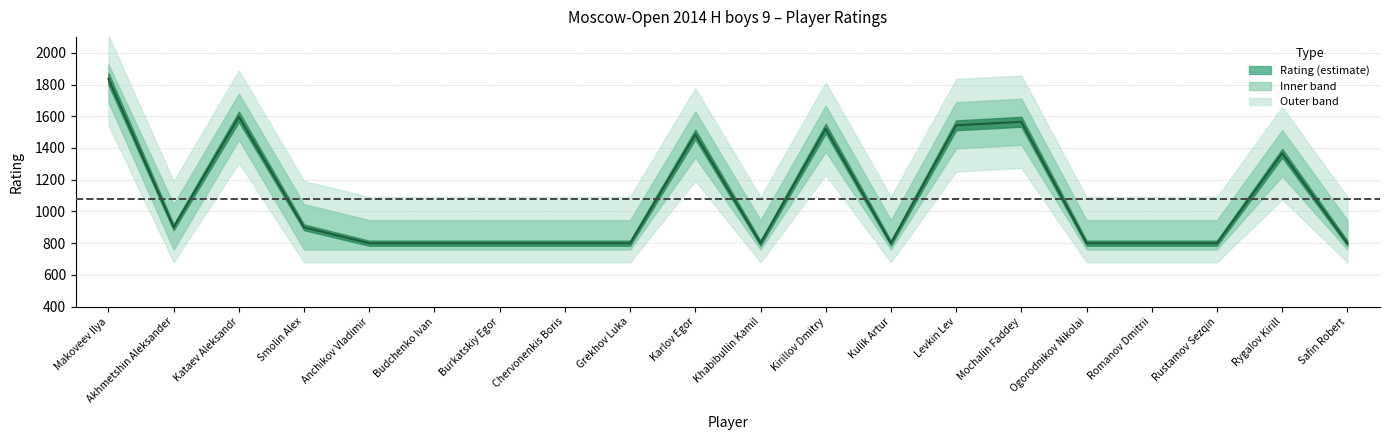

Rank the categories by value from highest to lowest.

Makoveev Ilya, Kataev Aleksandr, Mochalin Faddey, Levkin Lev, Kirillov Dmitry, Karlov Egor, Rygalov Kirill, Akhmetshin Aleksander, Smolin Alex, Anchikov Vladimir, Budchenko Ivan, Burkatskiy Egor, Chervonenkis Boris, Grekhov Luka, Khabibullin Kamil, Kulik Artur, Ogorodnikov Nikolai, Romanov Dmitrii, Rustamov Sezqin, Safin Robert